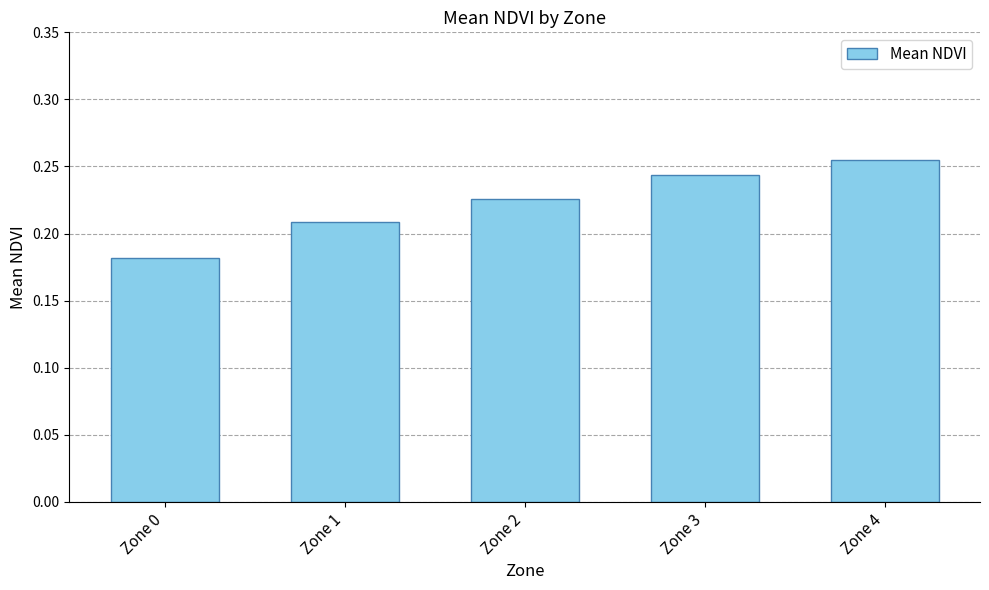

The chart shows a value of 0.3 at Zone 0. True or false?

False